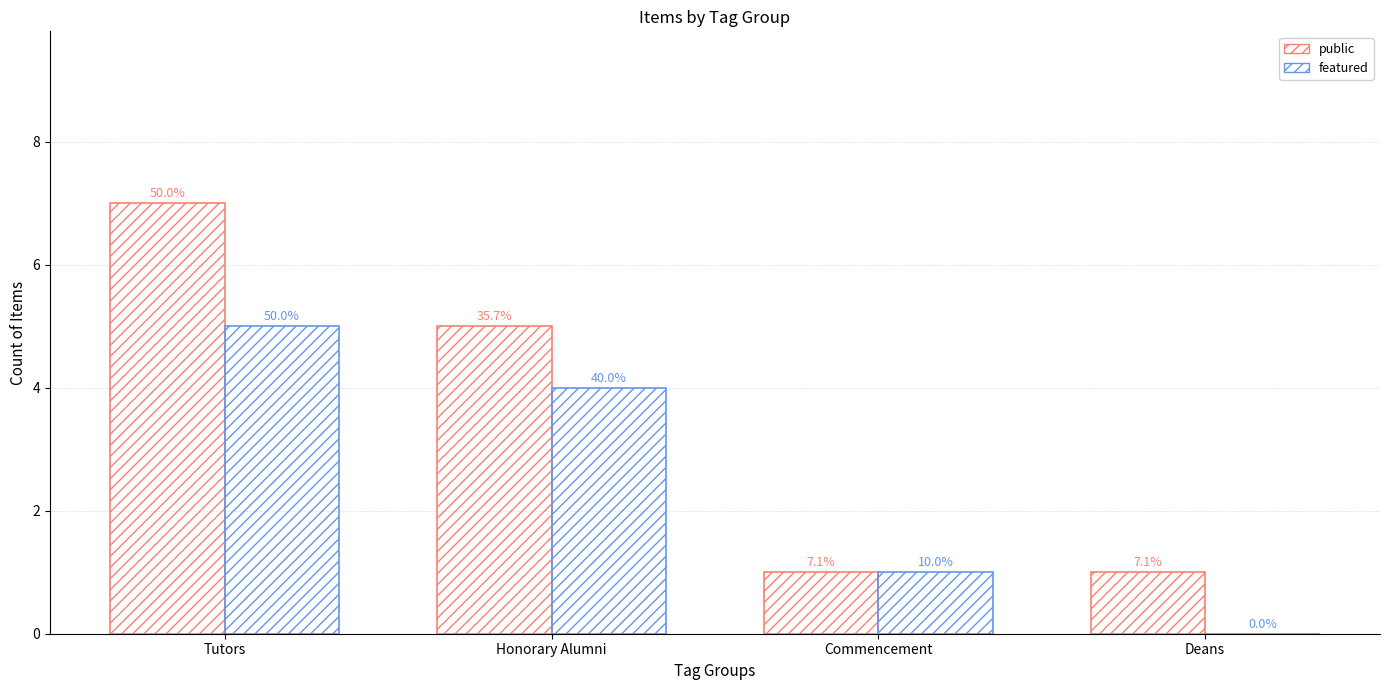

What is the total value across all series at Honorary Alumni?

9